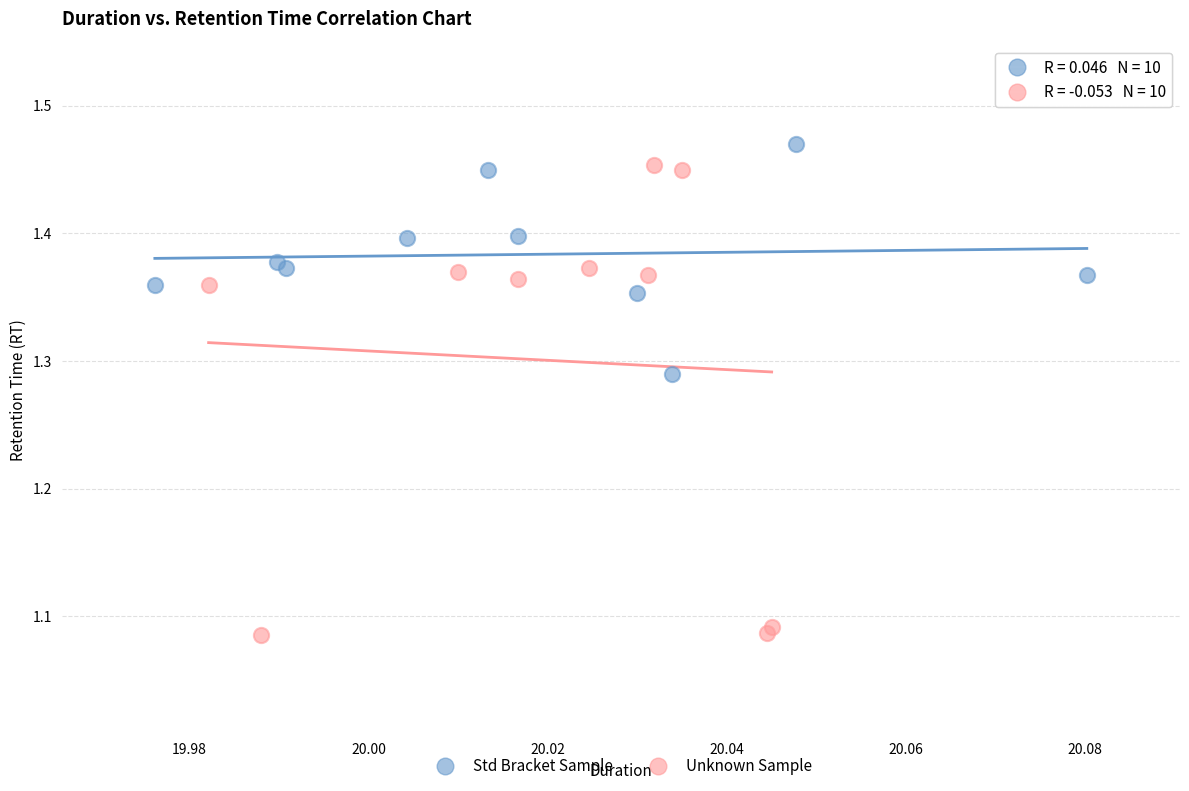

Which series contains the lowest Y value?

Unknown Sample